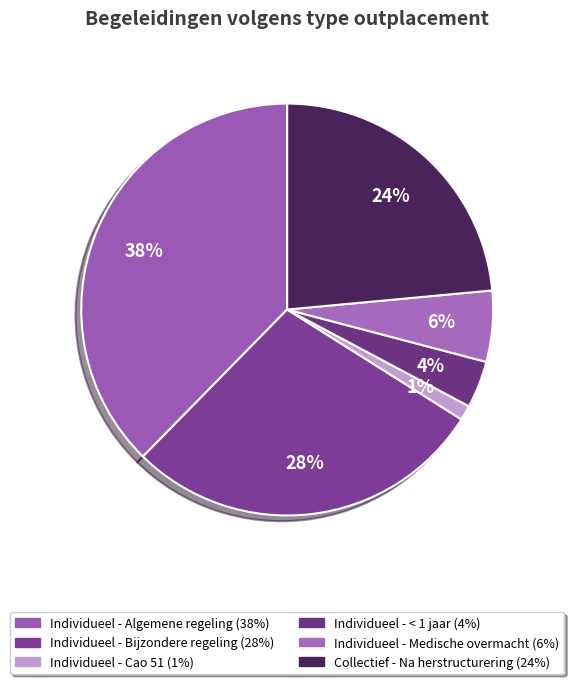

How many segments does this pie chart have?

6